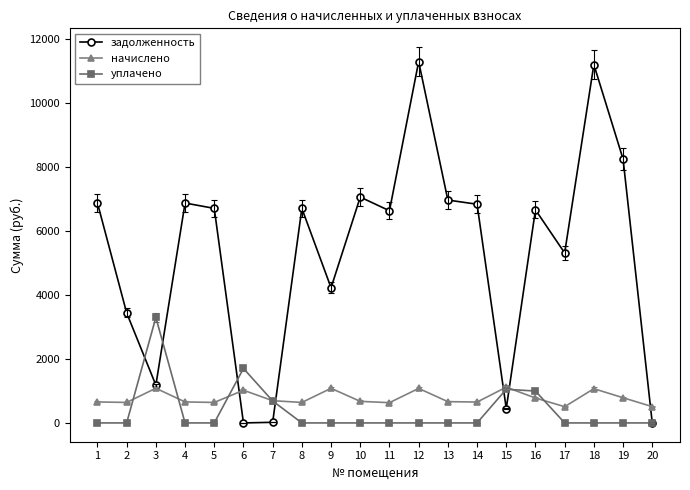

How many lines are shown in the chart?

3